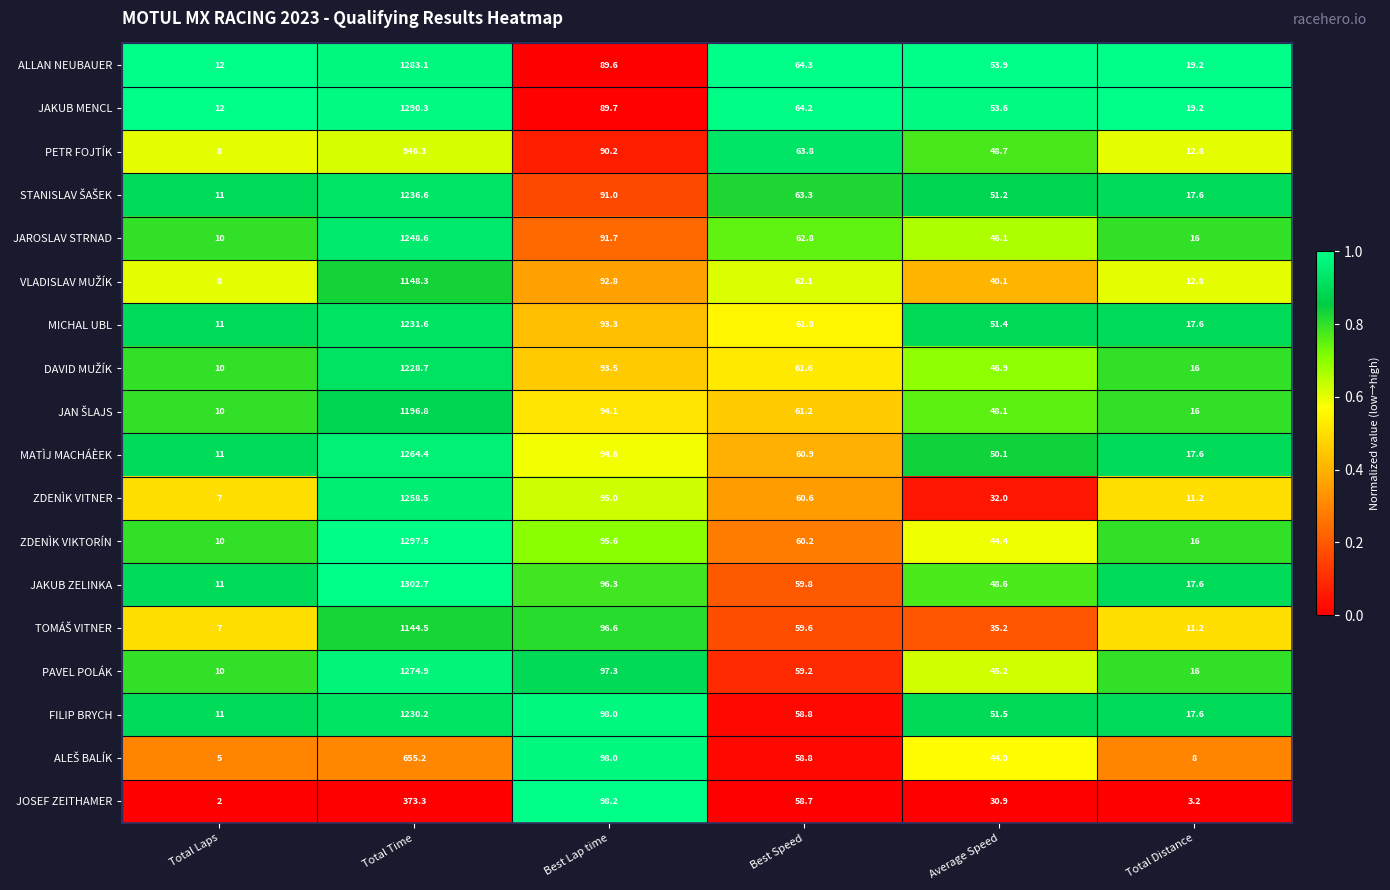

The value of PETR FOJTÍK at Total Time is 946.3. True or false?

True